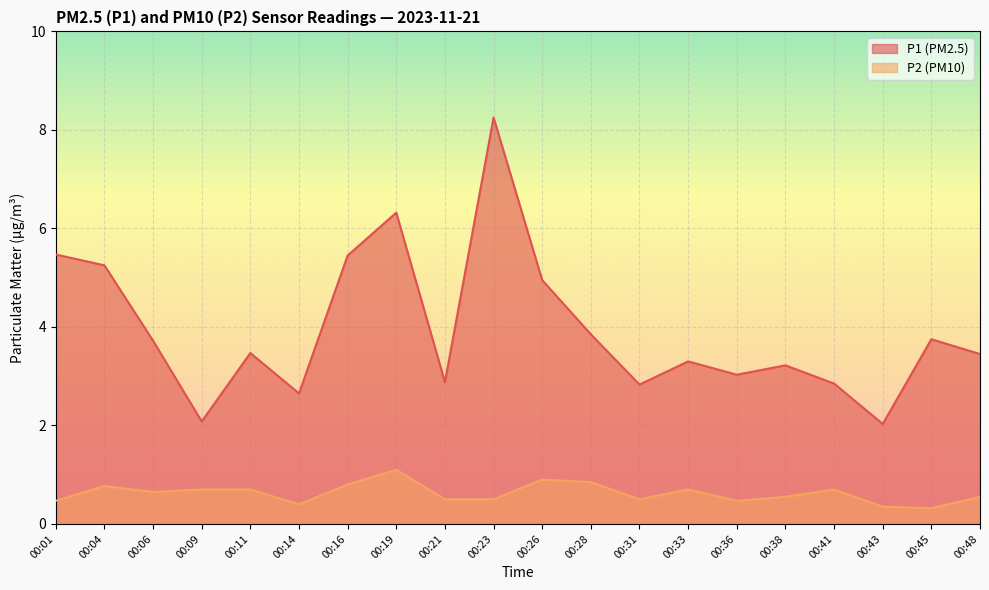

How many lines are shown in the chart?

2